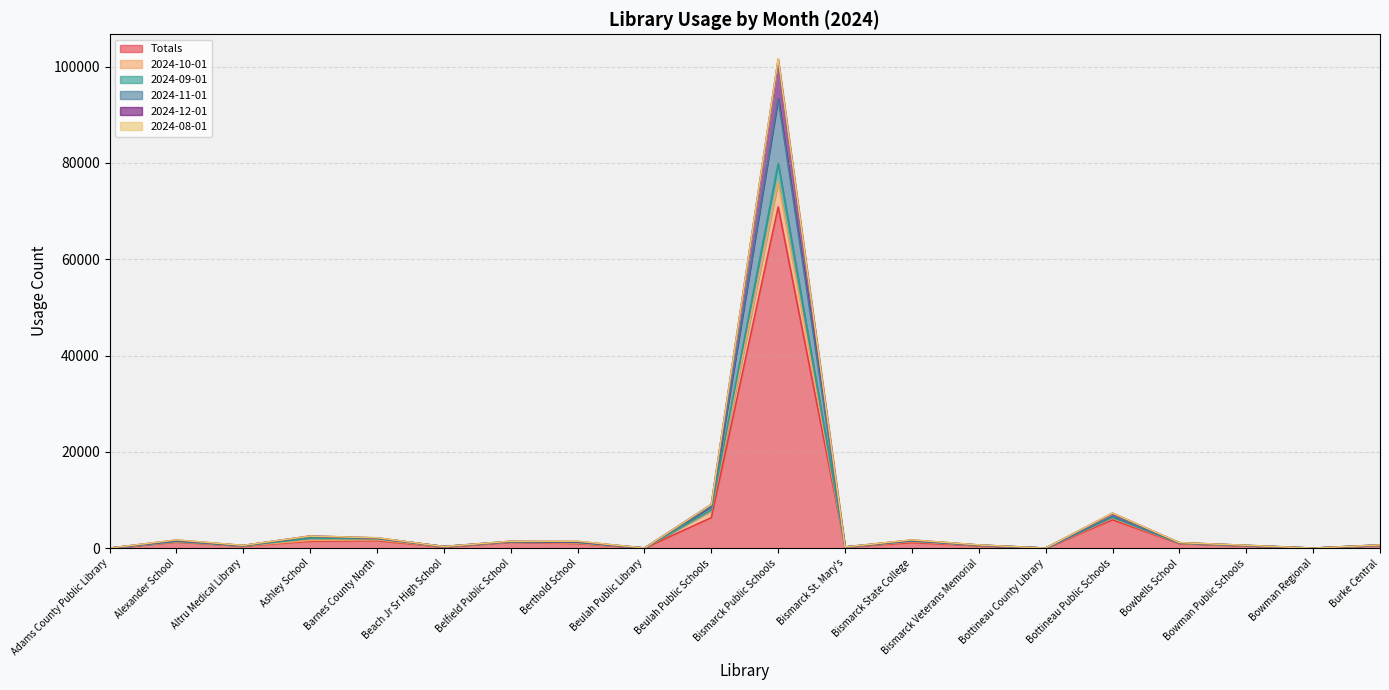

Rank the categories by 2024-12-01 value from lowest to highest.

Bowman Regional, Adams County Public Library, Bottineau County Library, Beulah Public Library, Bismarck St. Mary's, Beach Jr Sr High School, Altru Medical Library, Bowman Public Schools, Bismarck Veterans Memorial, Burke Central, Bowbells School, Berthold School, Belfield Public School, Alexander School, Bismarck State College, Barnes County North, Ashley School, Bottineau Public Schools, Beulah Public Schools, Bismarck Public Schools